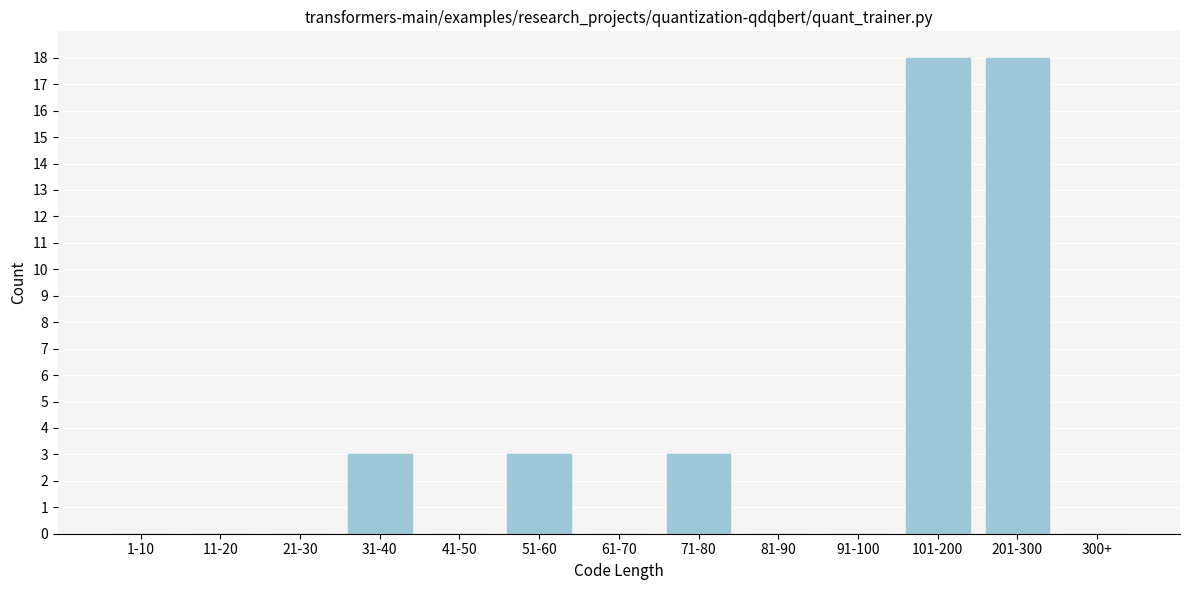

Reading left to right, transcribe all the data shown in this chart.

1-10=0	11-20=0	21-30=0	31-40=3	41-50=0	51-60=3	61-70=0	71-80=3	81-90=0	91-100=0	101-200=18	201-300=18	300+=0